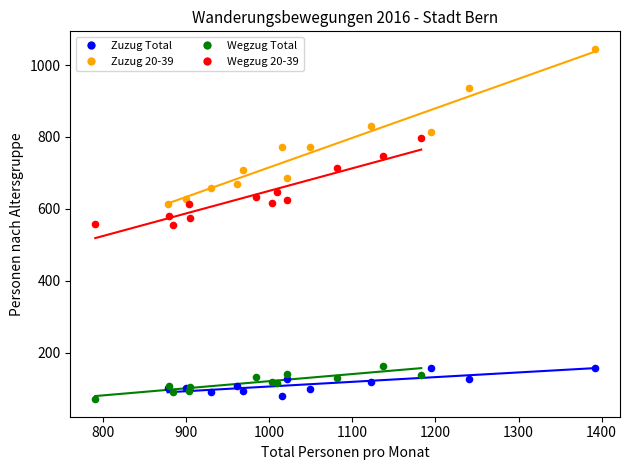

Which series has the largest Y range (max minus min)?

Zuzug 20-39